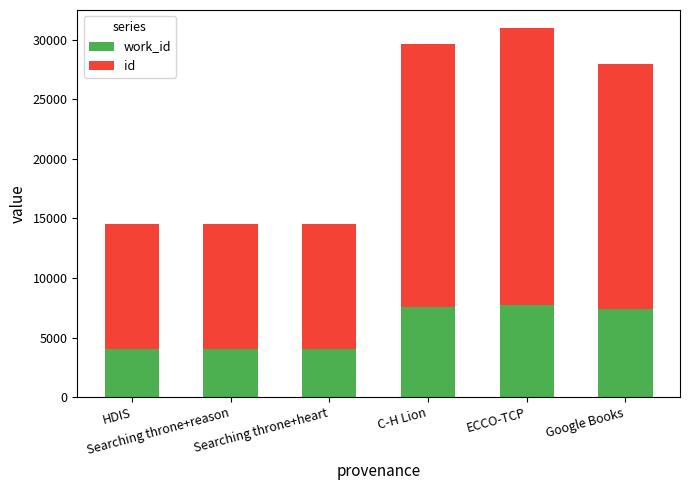

Which series has the largest range (max minus min)?

id